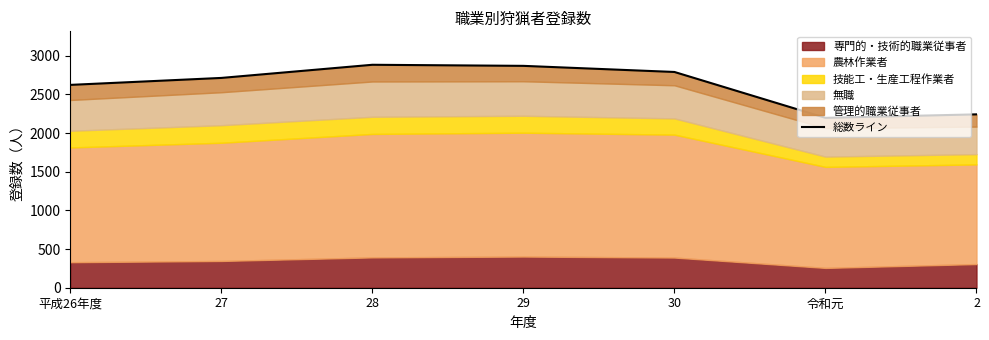

What is the change in value from 28 to 30?

-93